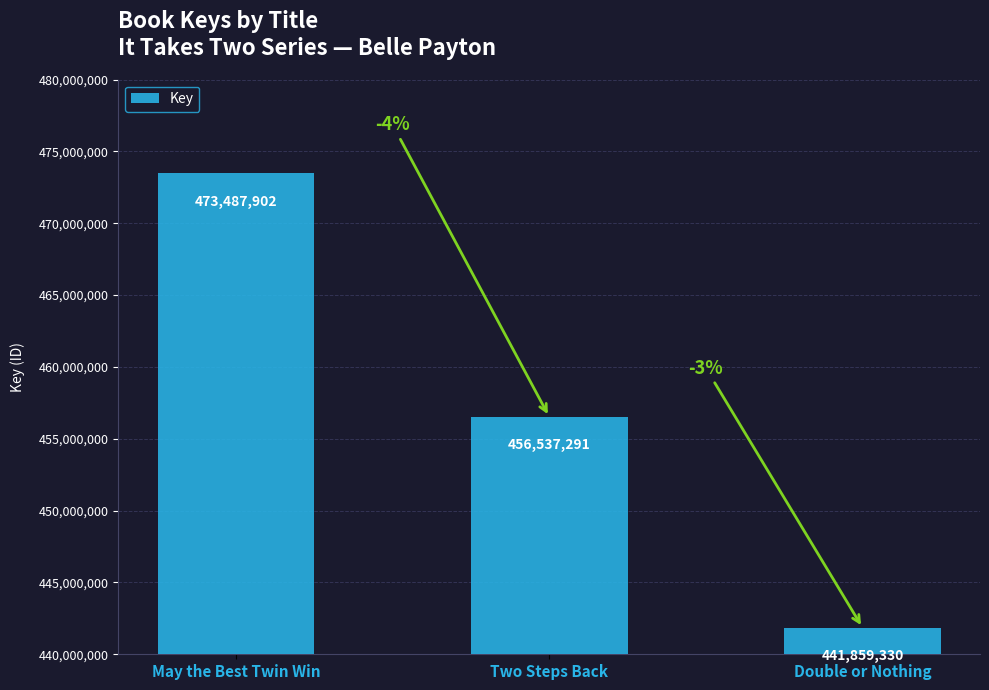

What is the difference between the maximum and minimum values?

31628572